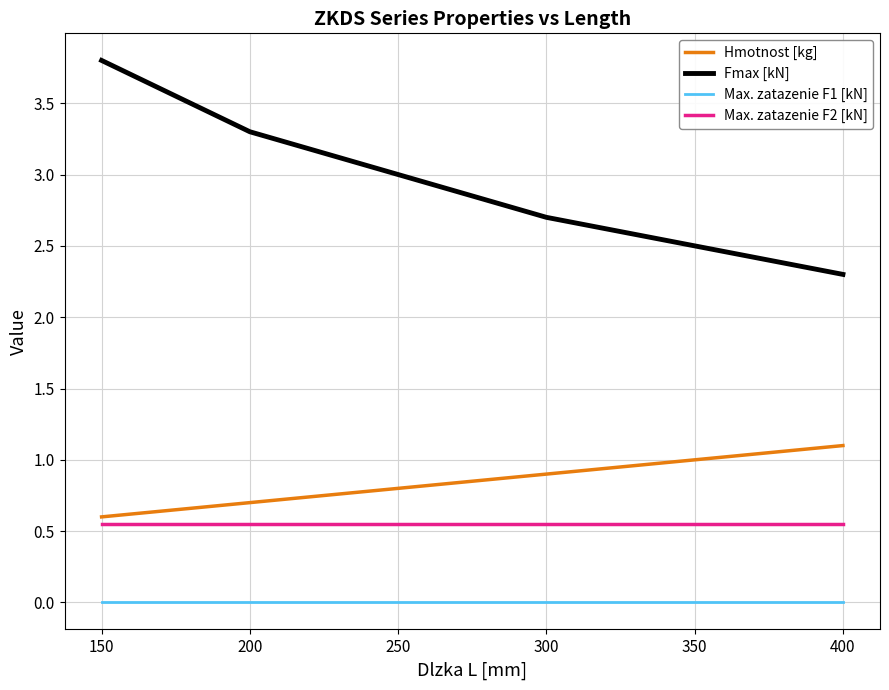

What is the greatest value displayed?

3.8